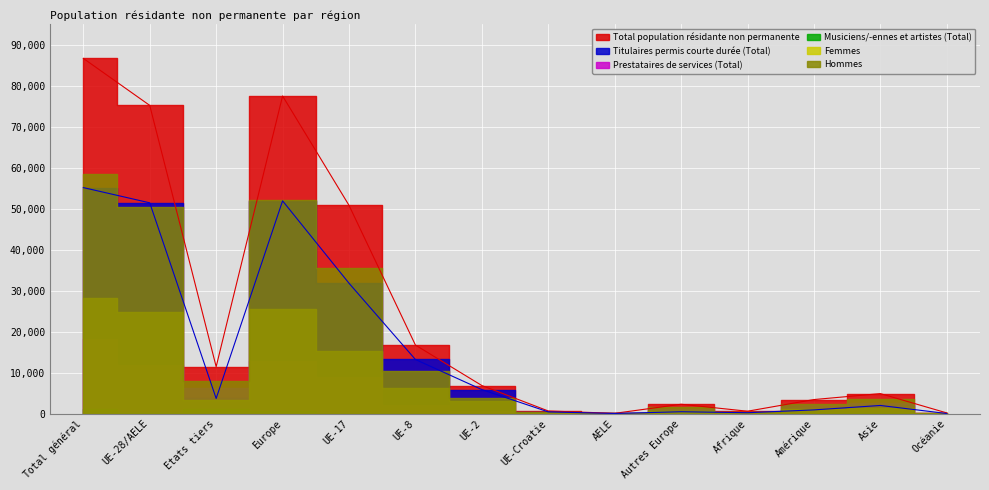

How many values in the Titulaires permis courte durée (Total) series are below 3715?

7